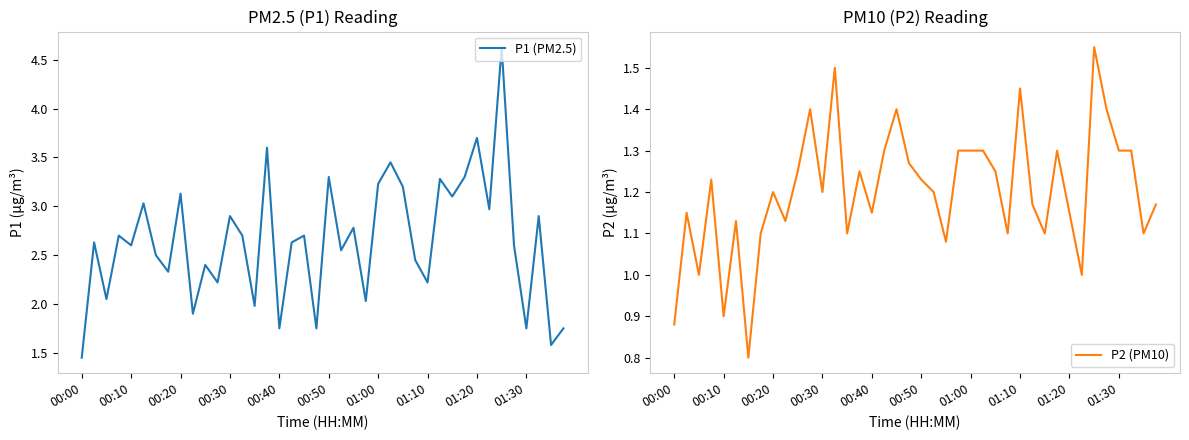

What is the label of the 23rd point from the left?

22